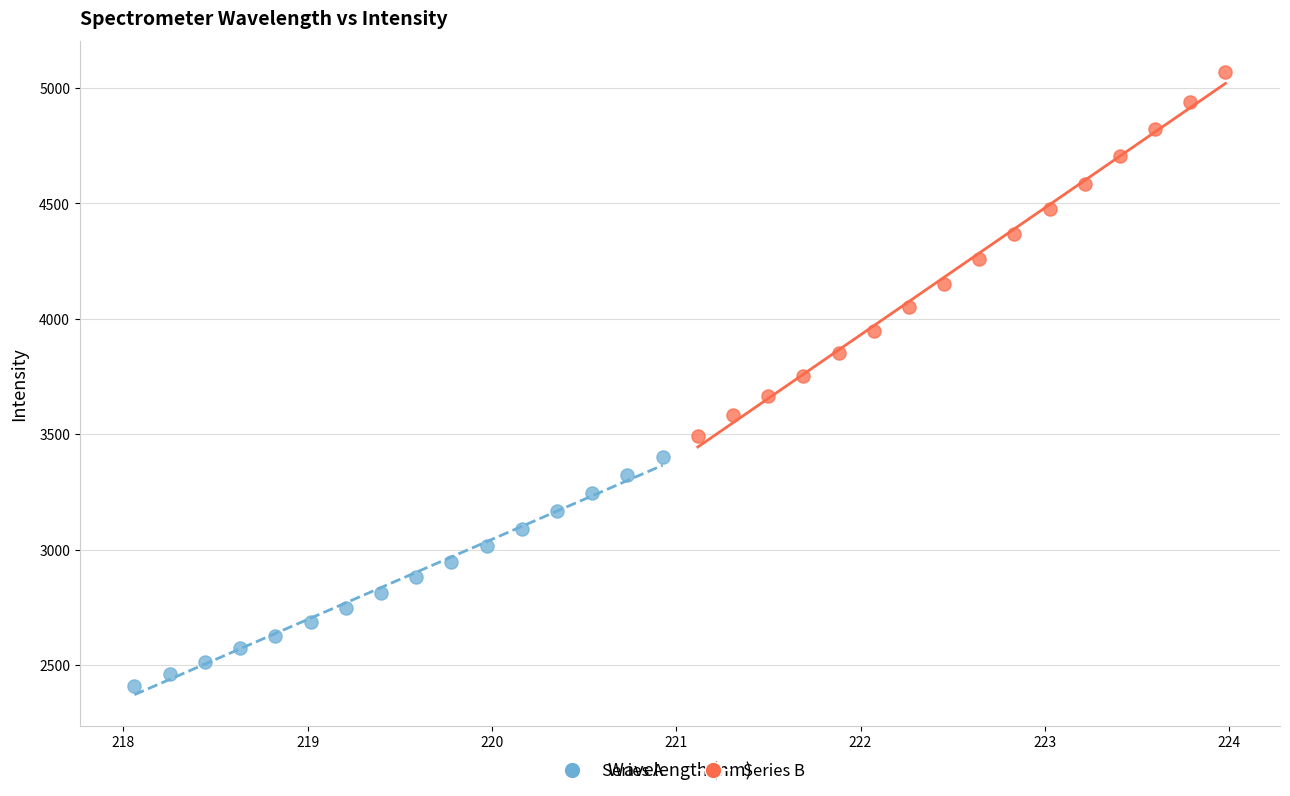

What are all the series names shown in the legend?

Series A, Series B